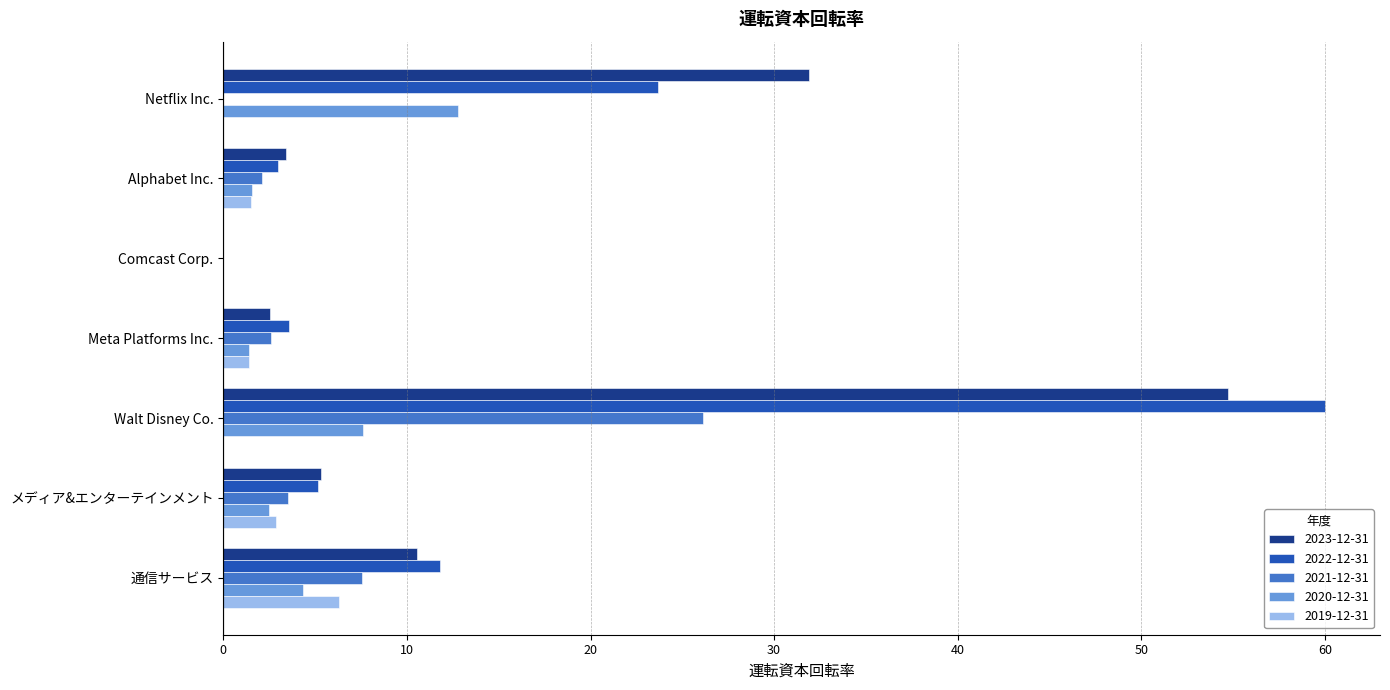

What is the maximum value shown in the chart?

60.0